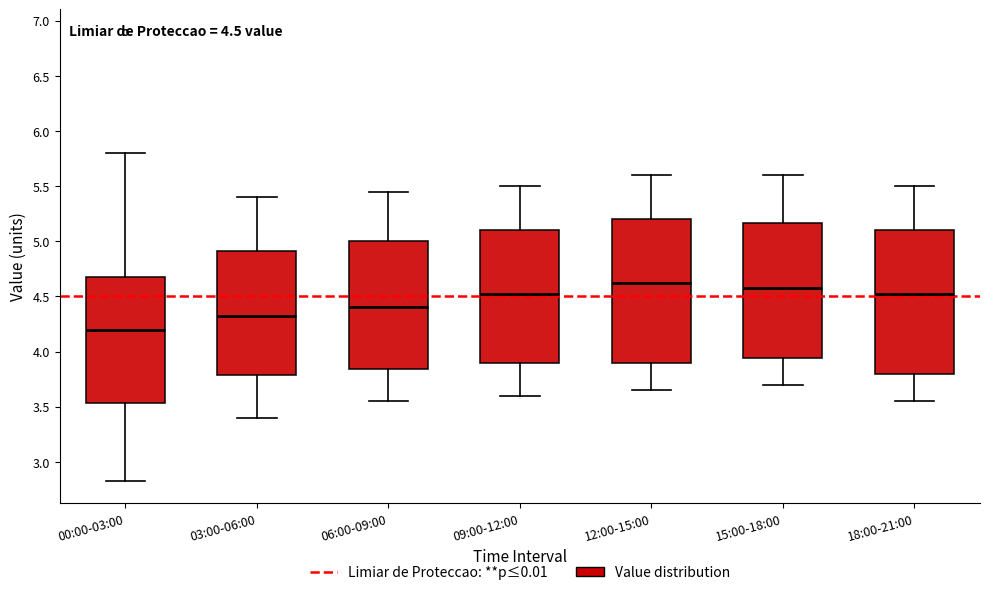

Which box's median line is the highest?

12:00-15:00